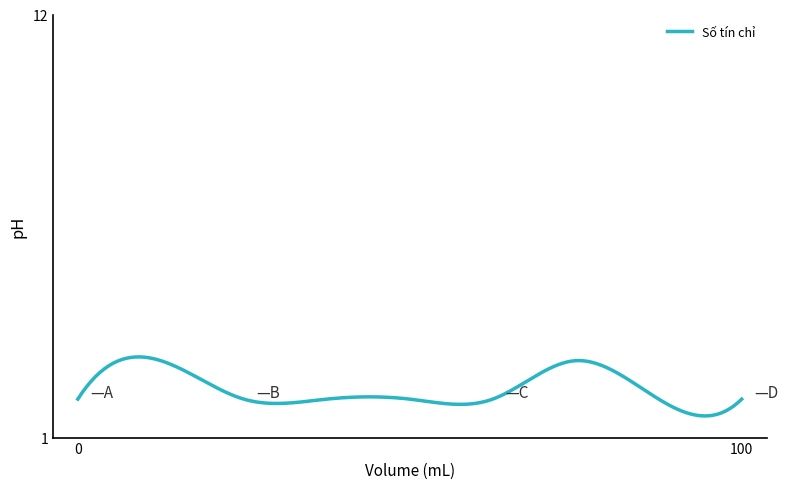

What is the smallest value displayed?

1.6